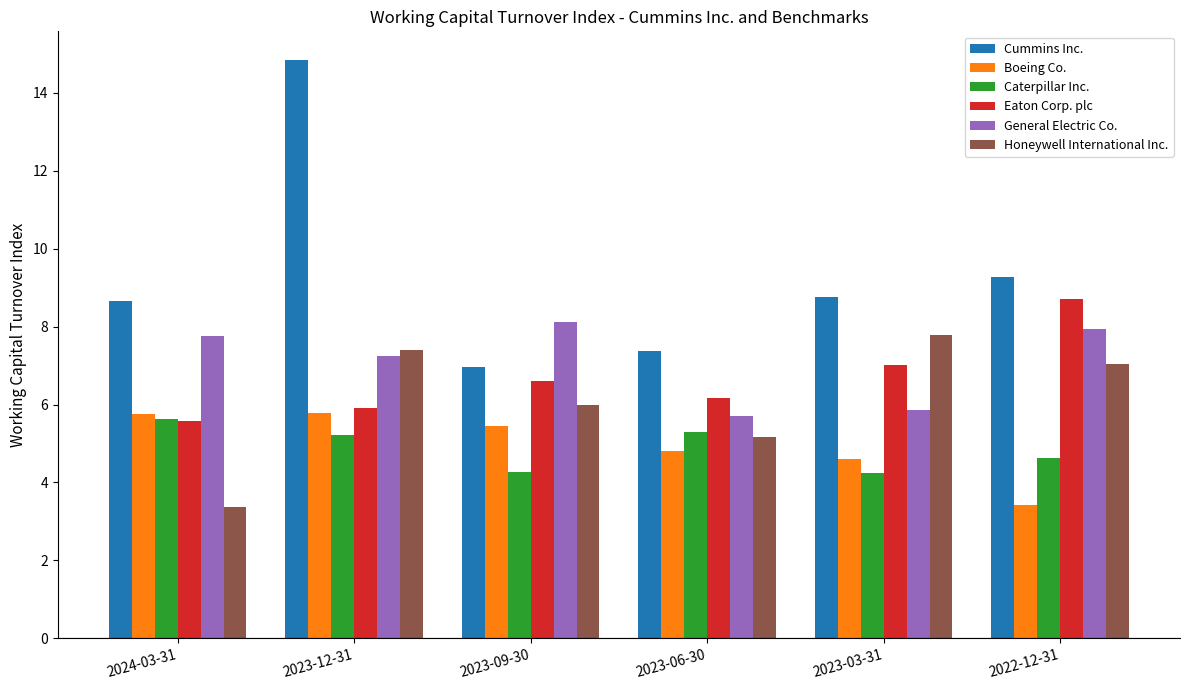

True or false: Boeing Co. has a value of 9.0 at 2023-09-30.

False